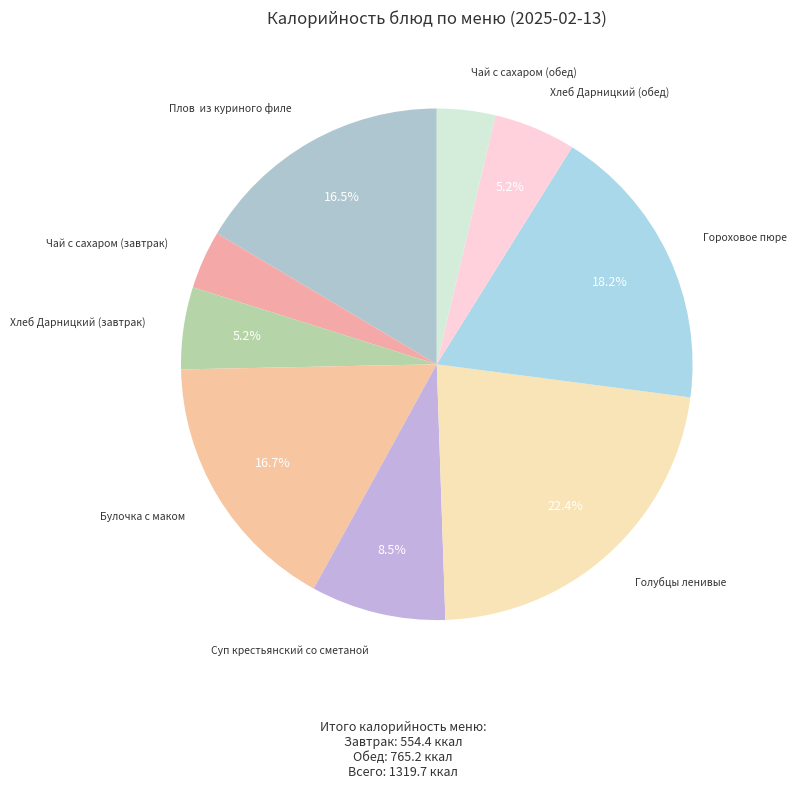

How many segments does this pie chart have?

9